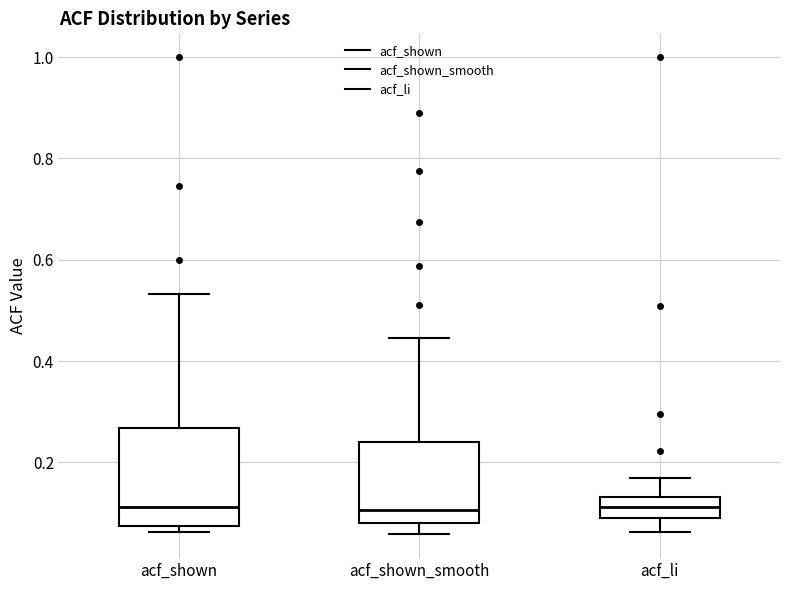

Which box is the tallest, from its lower edge to its upper edge?

acf_shown